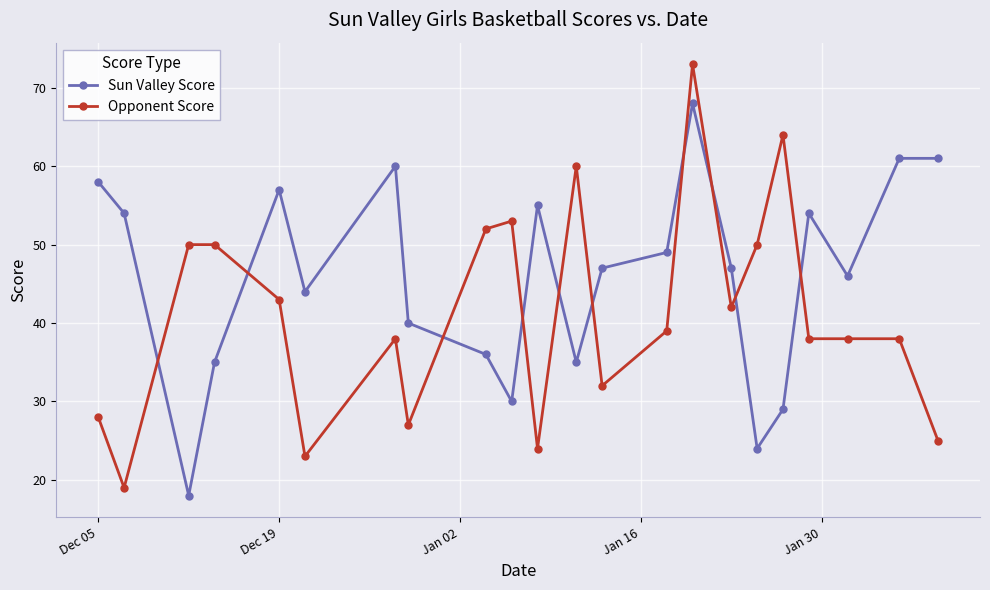

Rank the series by their average value, from lowest to highest.

Opponent Score, Sun Valley Score